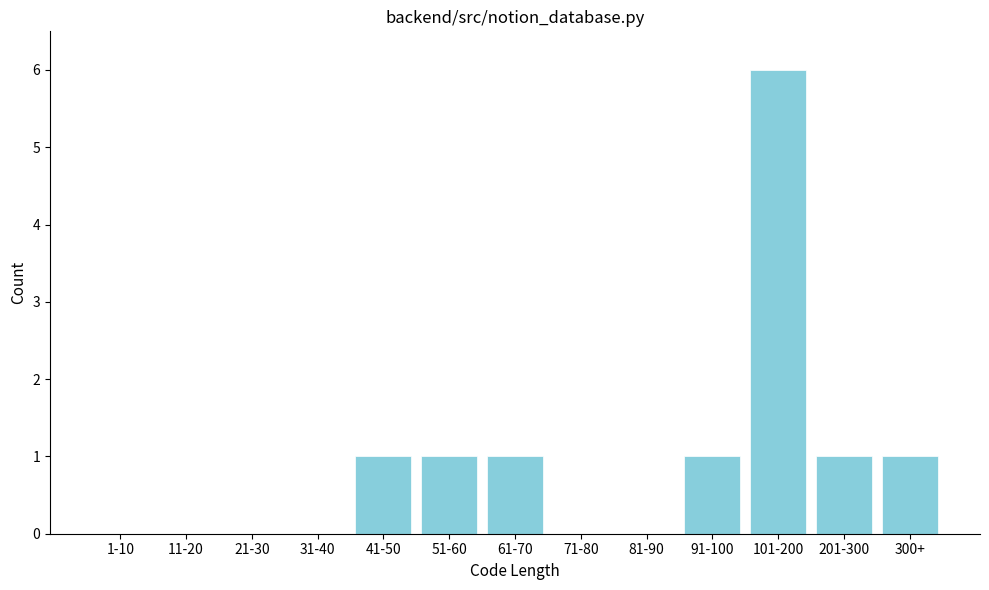

Reading left to right, list all the values displayed in this chart.

1-10=0	11-20=0	21-30=0	31-40=0	41-50=1	51-60=1	61-70=1	71-80=0	81-90=0	91-100=1	101-200=6	201-300=1	300+=1